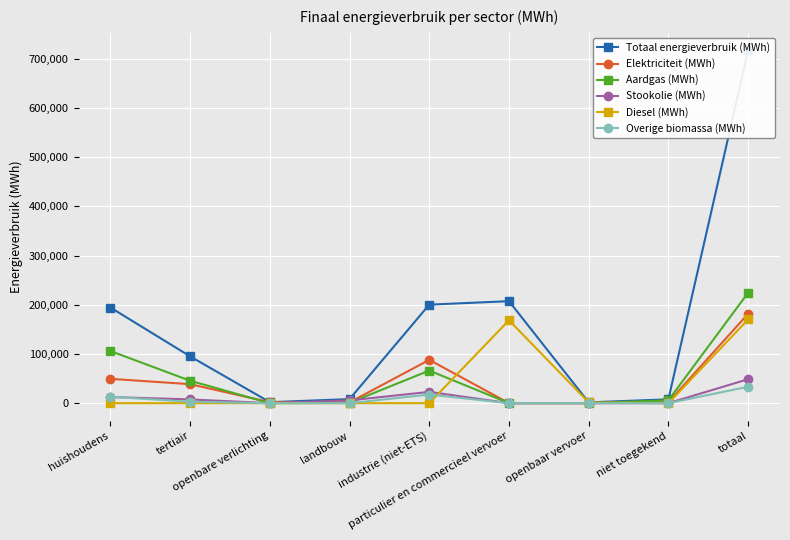

Count the number of data series in this chart.

6